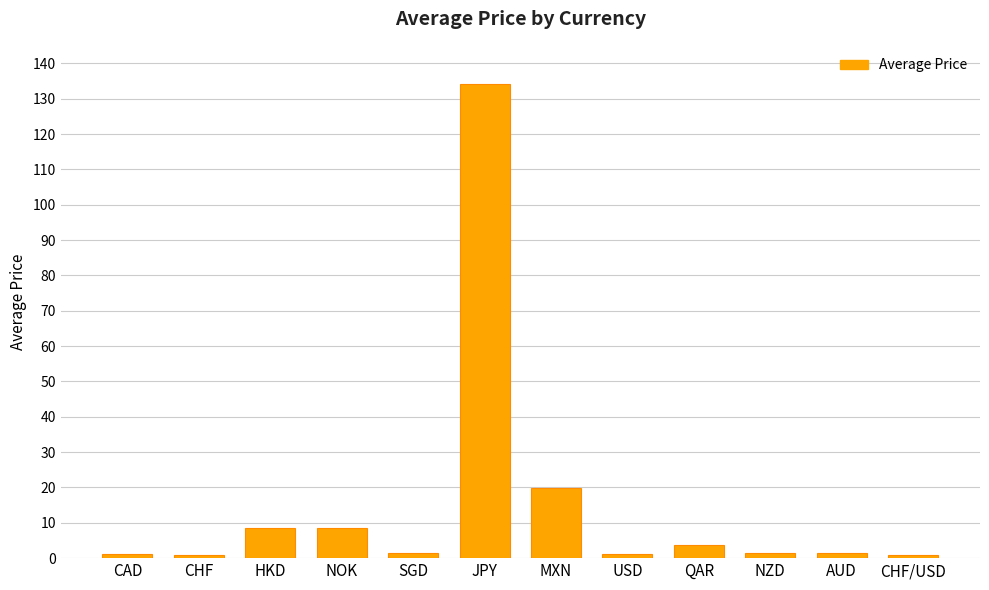

Is it true that the value at JPY is 73.6?

False